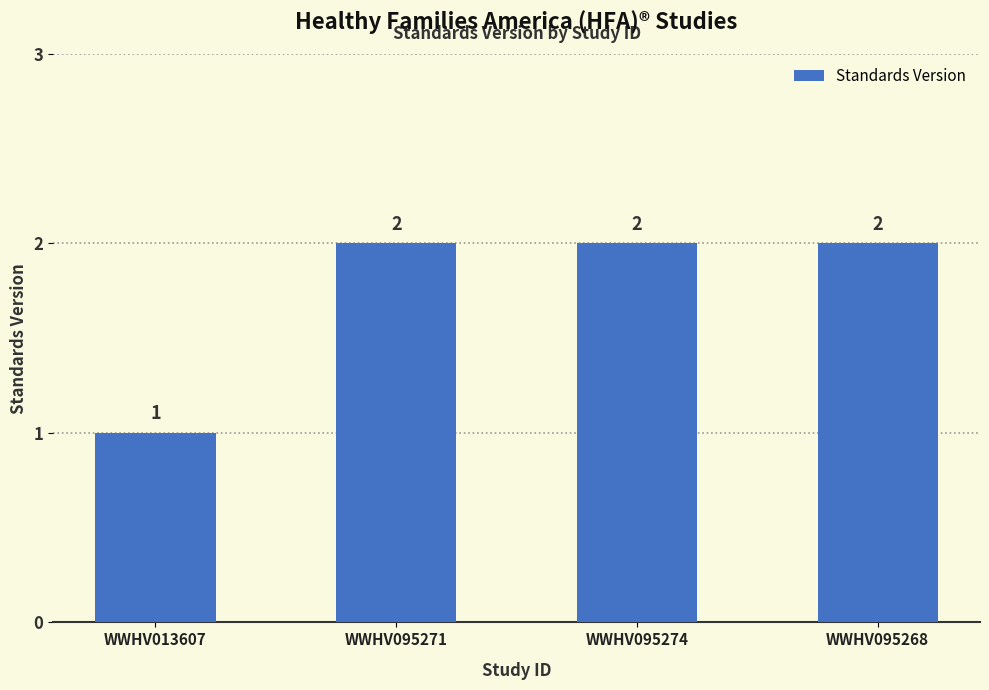

Is it true that the value at WWHV095271 is 2?

True